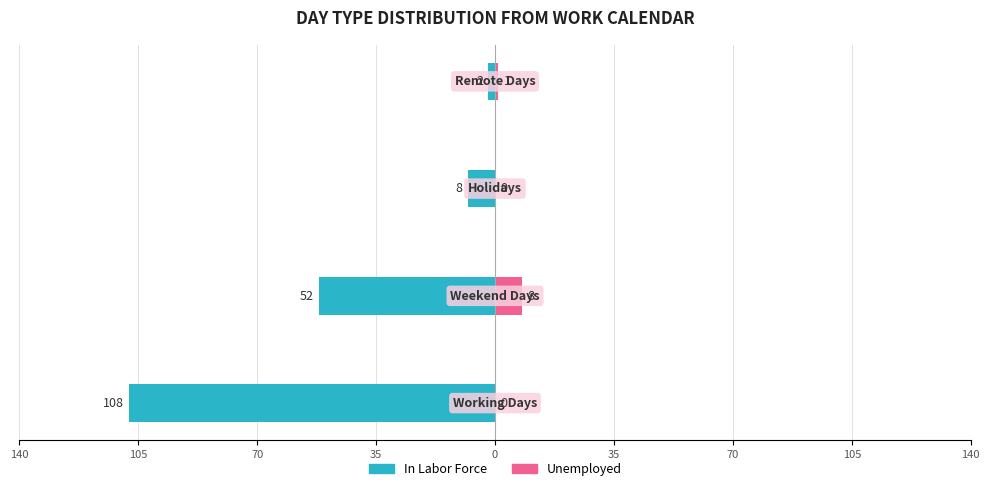

Is it true that In Labor Force equals -1 at 35?

False